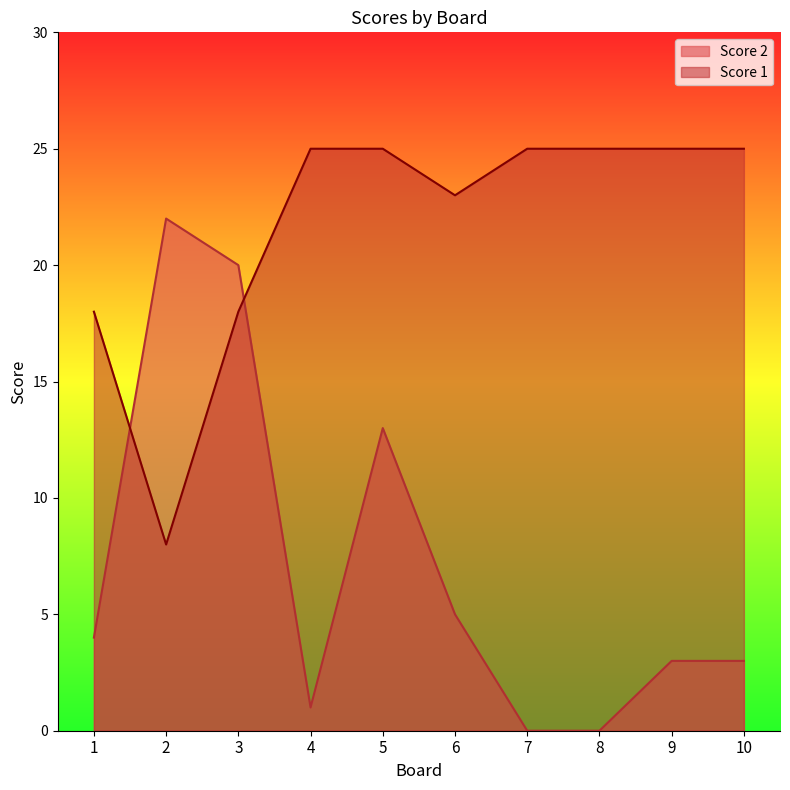

What is the difference between the second highest and minimum values in the Score 1 series?

17